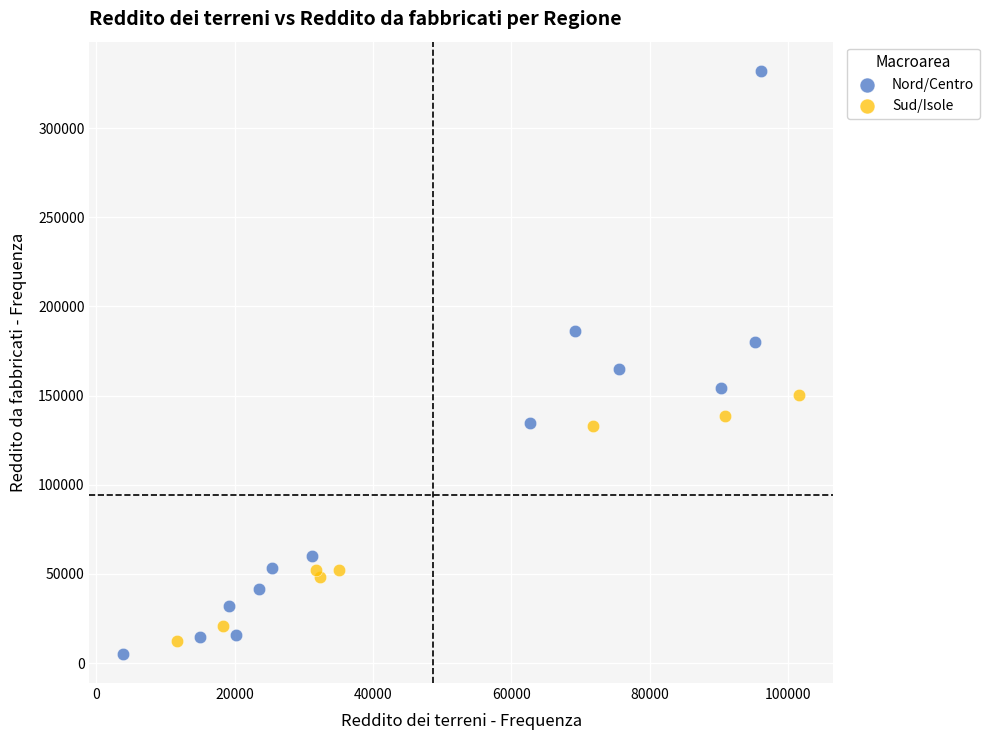

Which series has the largest Y range (max minus min)?

Nord/Centro